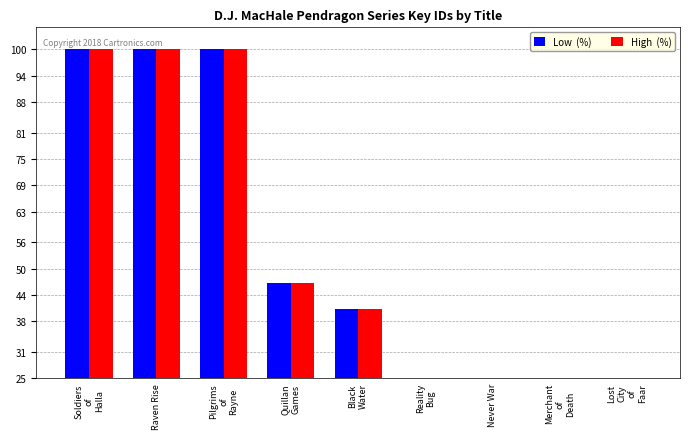

What is the total value across all series at Soldiers
of
Halla?

200.0